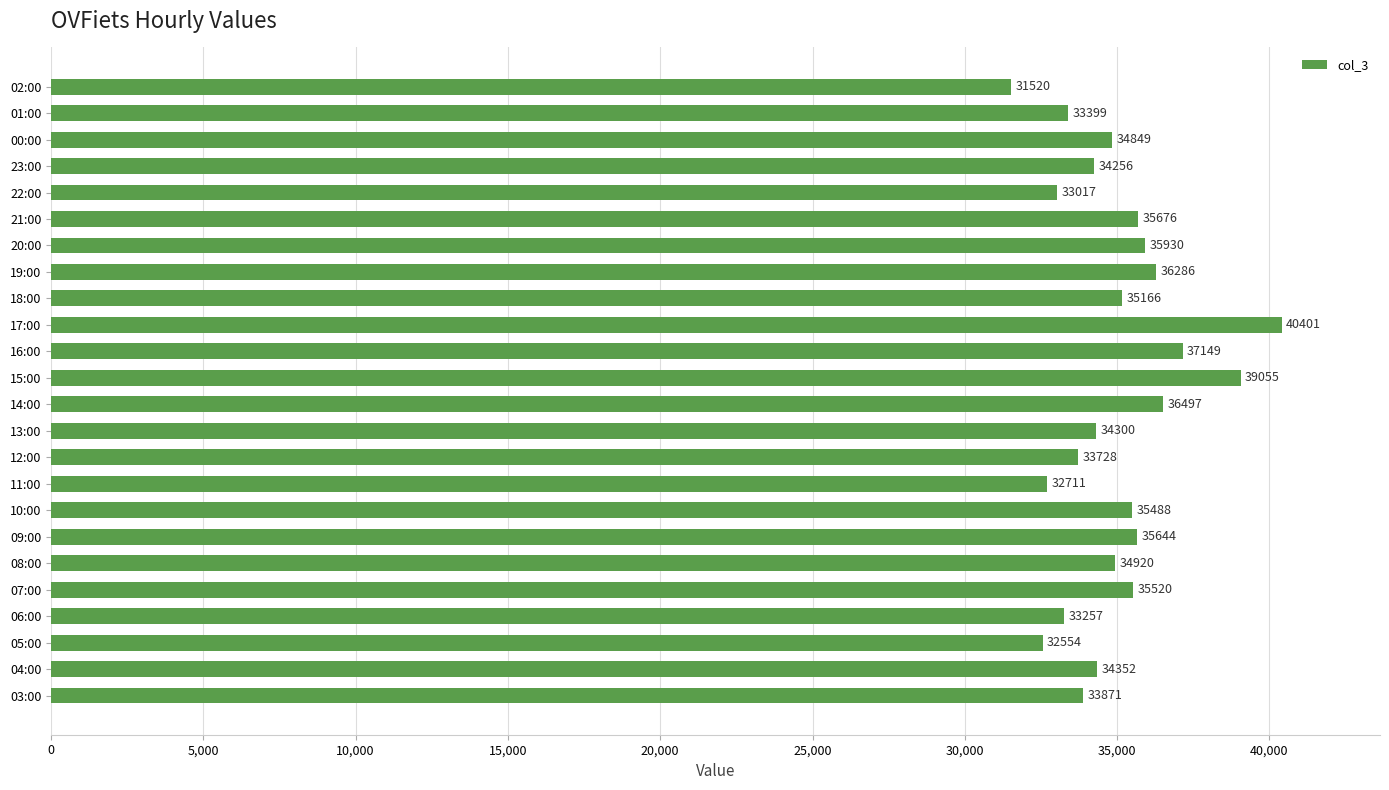

What is the change in value from 23:00 to 01:00?

-857